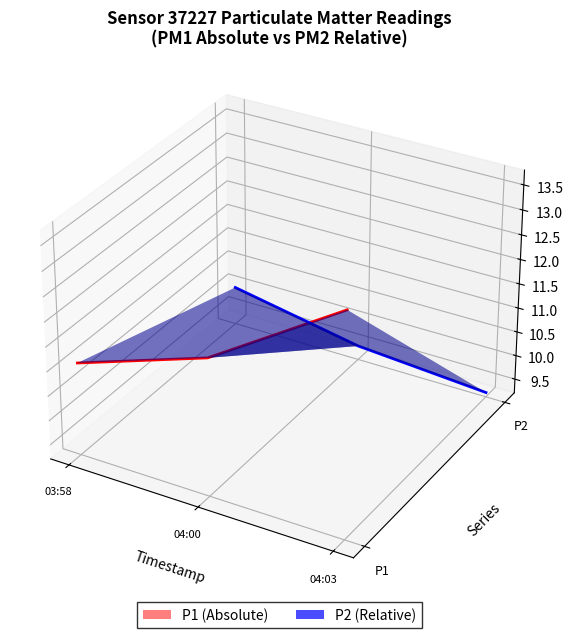

What position from the left is 04:03?

3